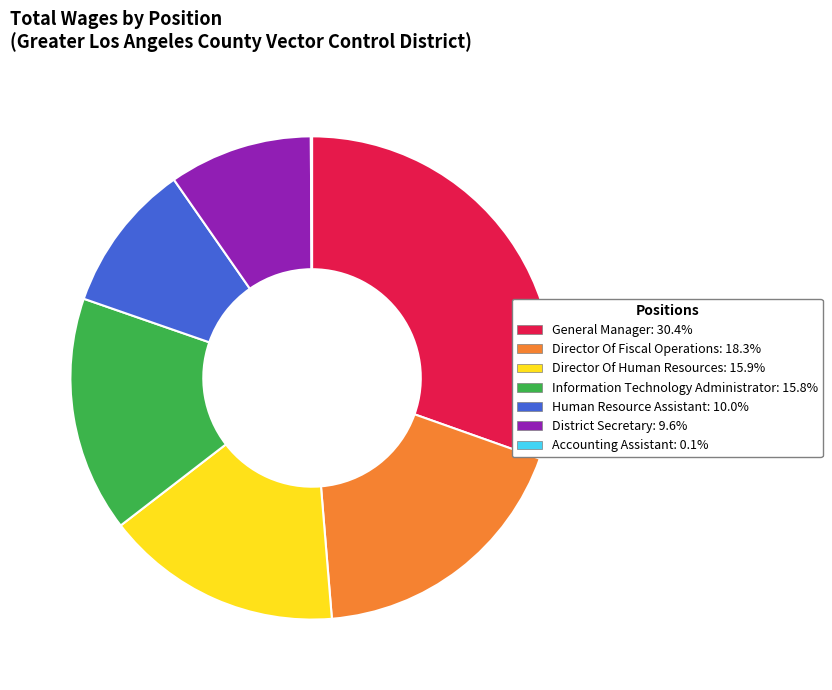

What is the largest slice in the pie chart?

General Manager